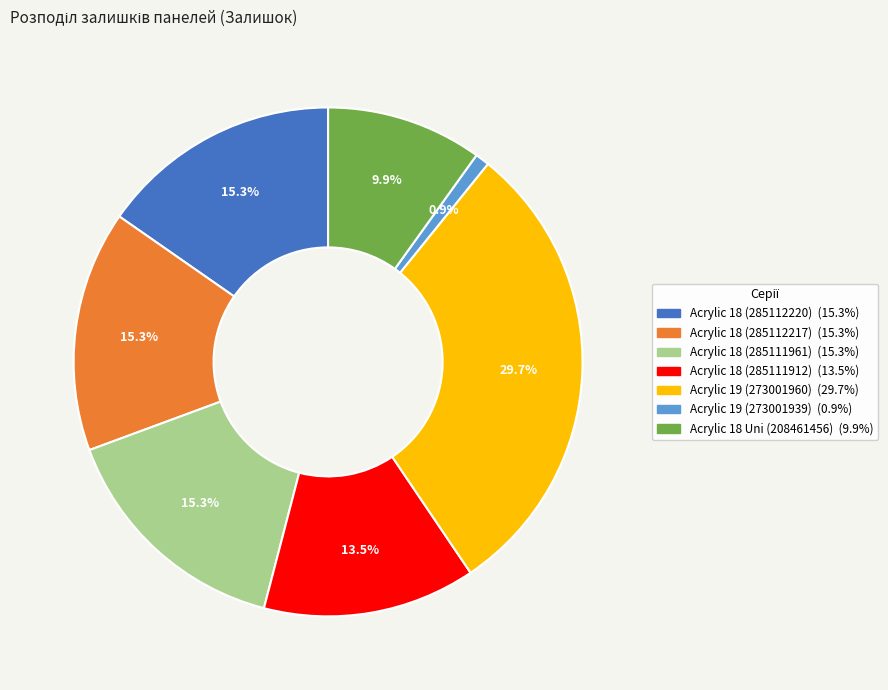

How many segments does this pie chart have?

7